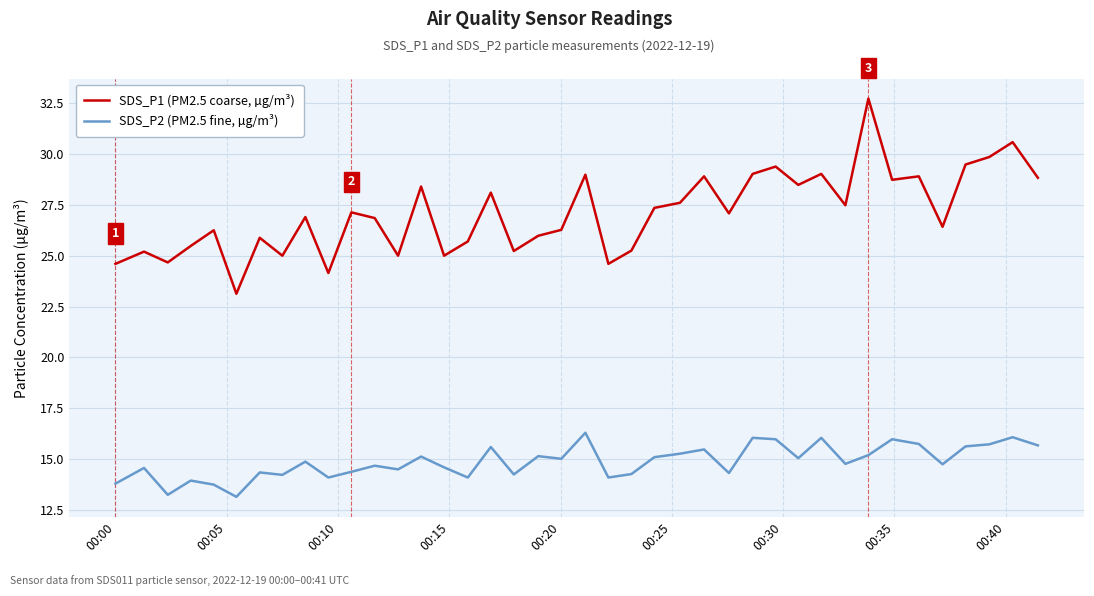

What is the lowest value of the SDS_P2 (PM2.5 fine, µg/m³) series?

13.2